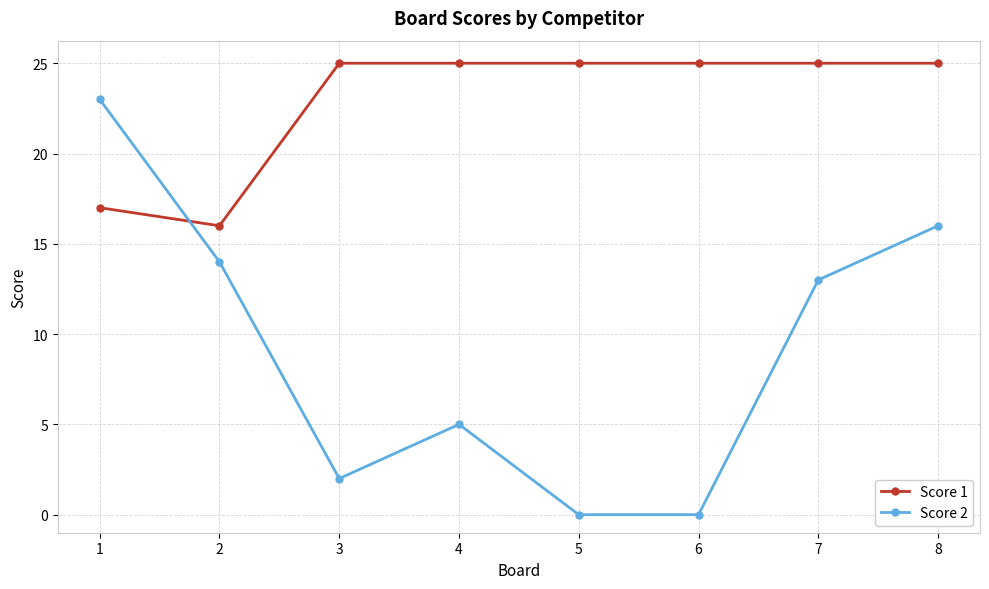

How many data points does each series have?

8